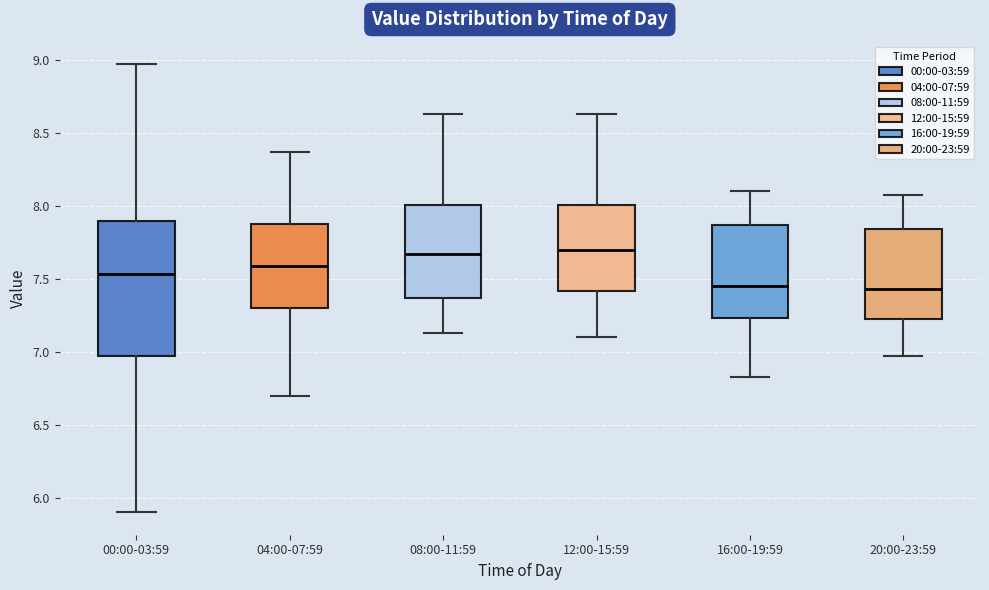

Reading left to right, transcribe this box plot: for each box, give where its median line is, the range the box spans, and where its two whiskers end, as read against the y-axis. The values are not printed on the chart, so give them approximately, as read against the axis.

00:00-03:59: median 7.55, box 6.95 to 7.90, whiskers 5.90 to 8.95
04:00-07:59: median 7.60, box 7.30 to 7.90, whiskers 6.70 to 8.35
08:00-11:59: median 7.65, box 7.35 to 8.00, whiskers 7.15 to 8.65
12:00-15:59: median 7.70, box 7.40 to 8.00, whiskers 7.10 to 8.65
16:00-19:59: median 7.45, box 7.25 to 7.85, whiskers 6.85 to 8.10
20:00-23:59: median 7.45, box 7.20 to 7.85, whiskers 6.95 to 8.05